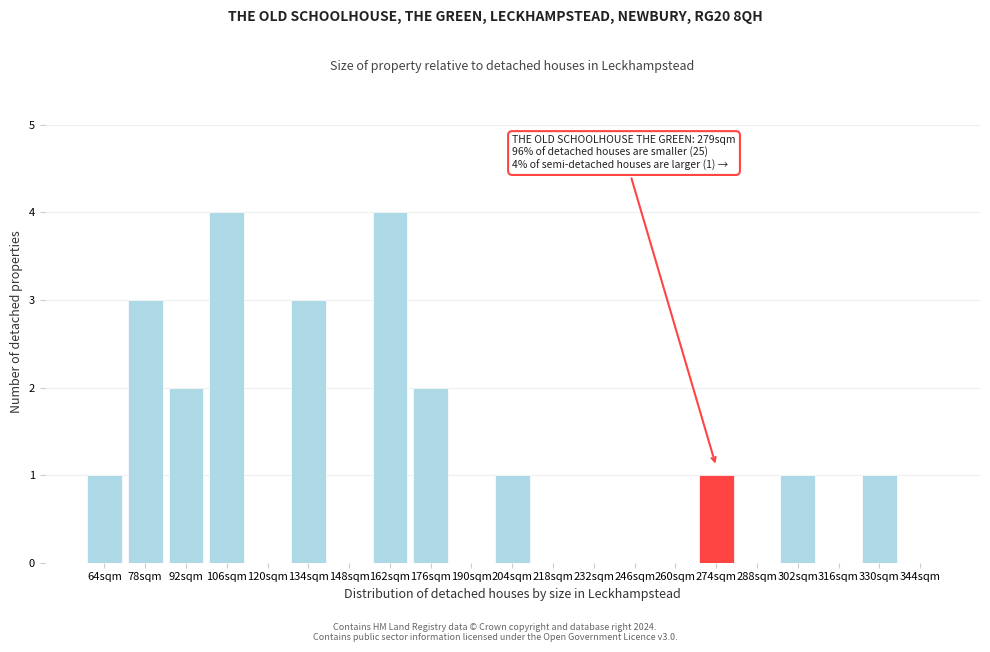

Reading left to right, list all the values displayed in this chart.

64sqm=1	78sqm=3	92sqm=2	106sqm=4	120sqm=0	134sqm=3	148sqm=0	162sqm=4	176sqm=2	190sqm=0	204sqm=1	218sqm=0	232sqm=0	246sqm=0	260sqm=0	274sqm=1	288sqm=0	302sqm=1	316sqm=0	330sqm=1	344sqm=0